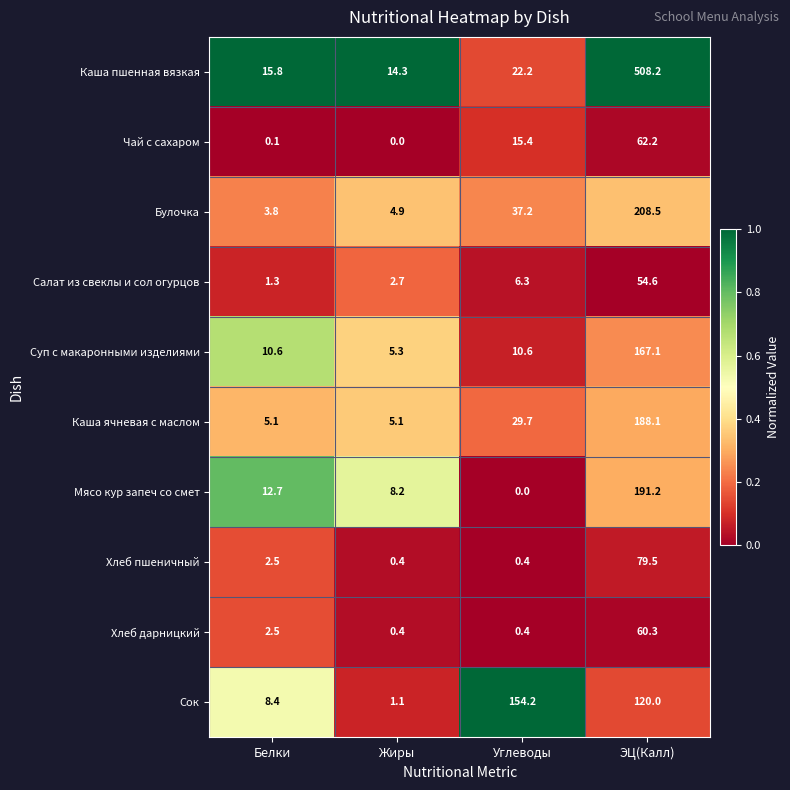

What is the spread (max minus min) of values at Белки?

15.7